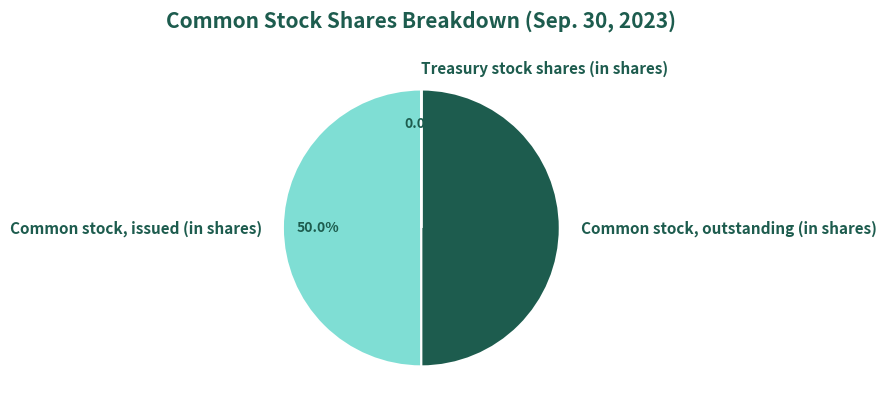

True or false: Common stock, outstanding (in shares) accounts for 59% of the total.

False